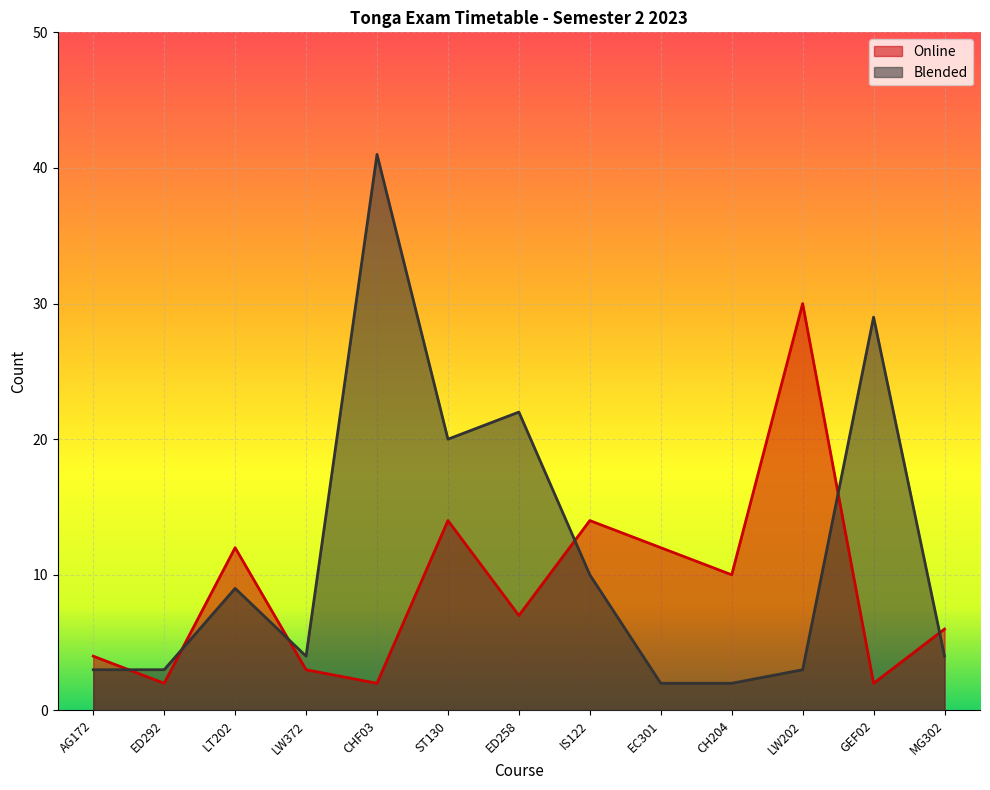

Which series changed the most between IS122 and MG302?

Online